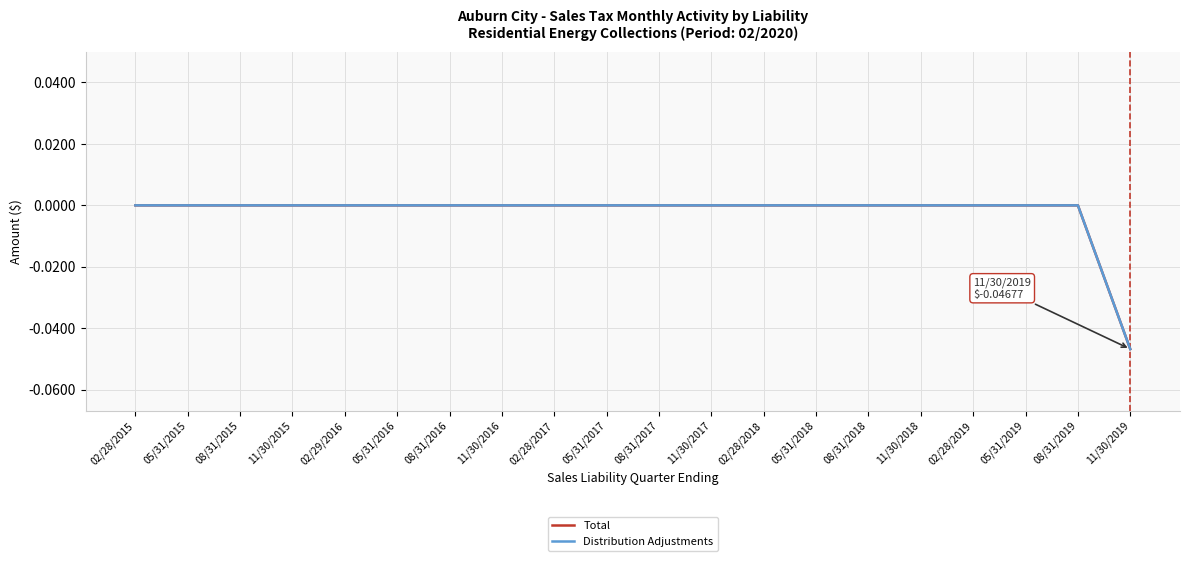

Does the chart display data point markers on the line(s)?

No